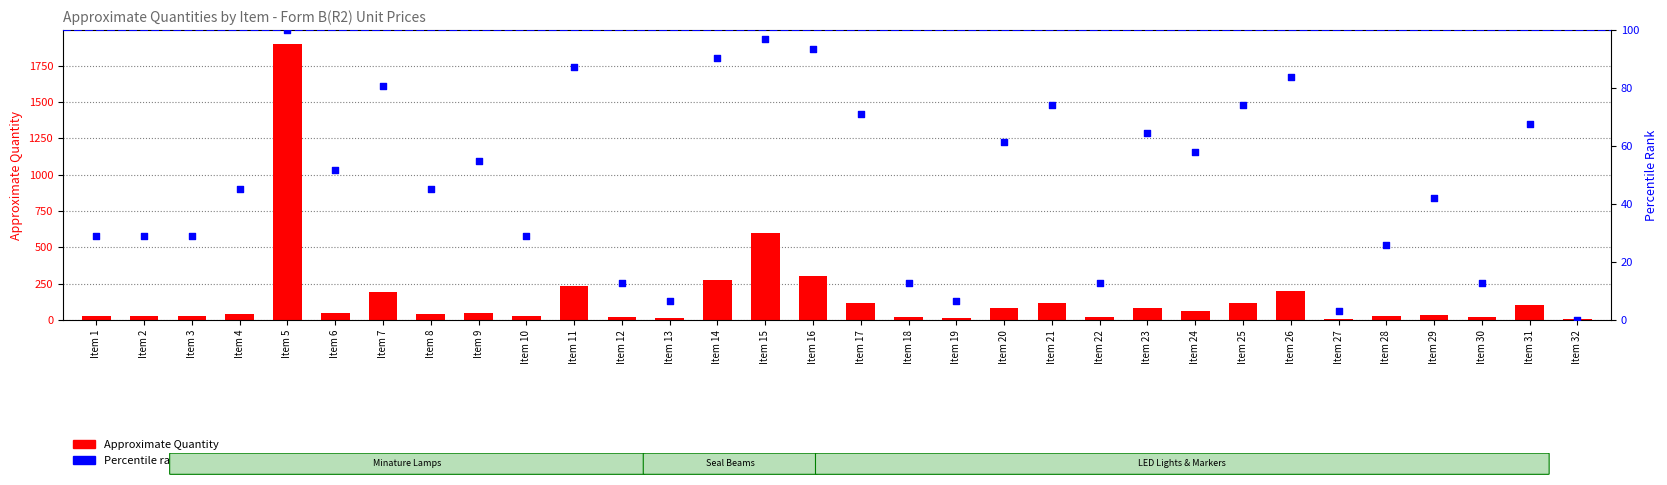

At how many categories does at least one series exceed 1063?

1